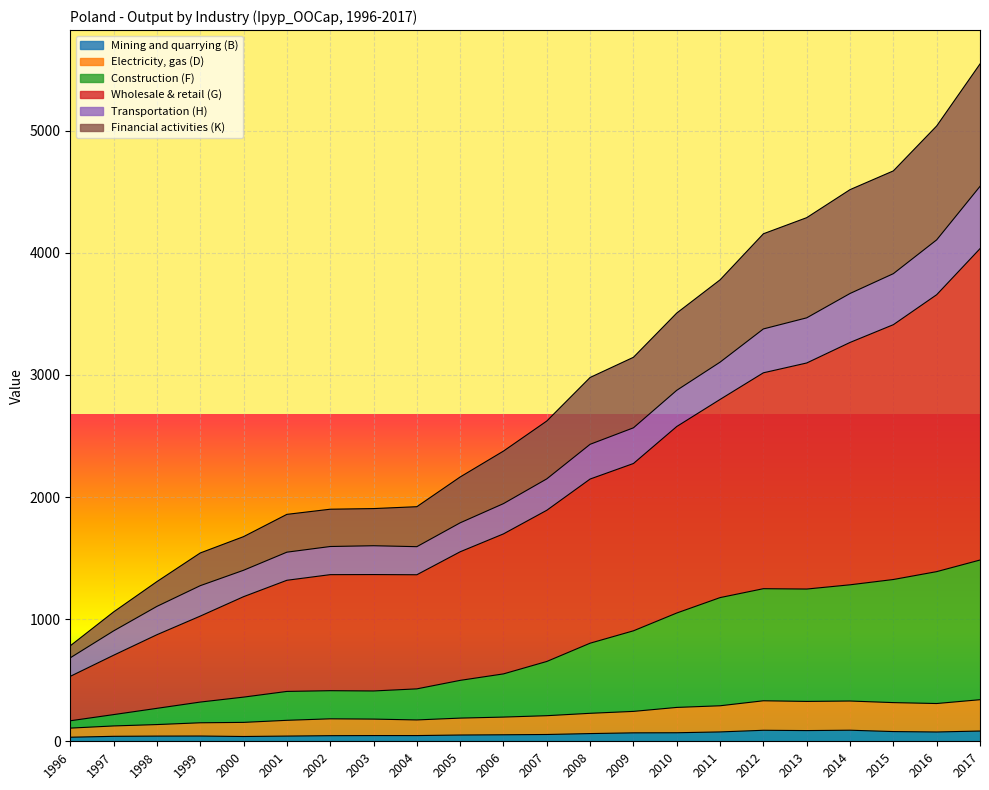

What are all the series names shown in the legend?

Mining and quarrying (B), Electricity, gas (D), Construction (F), Wholesale & retail (G), Transportation (H), Financial activities (K)